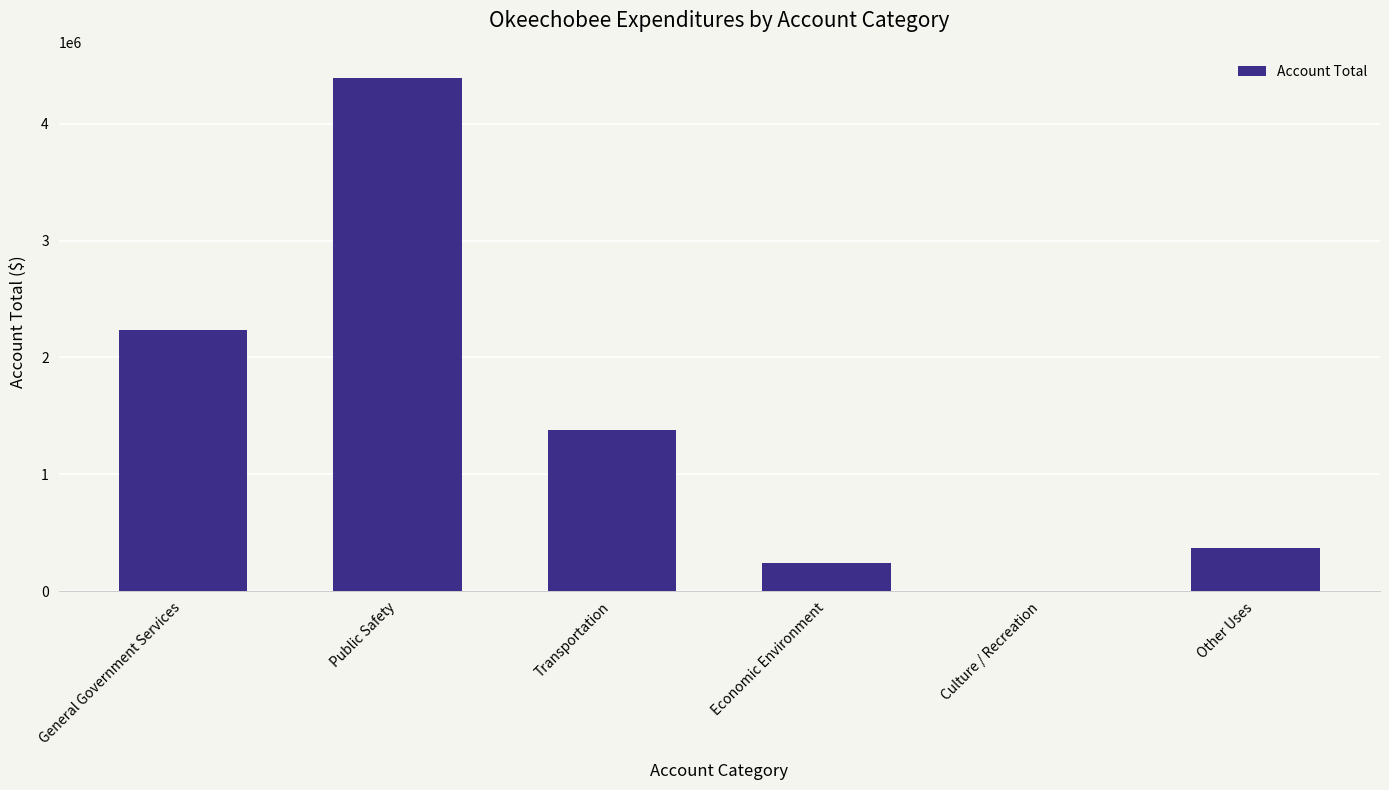

What is the greatest value displayed?

4395854